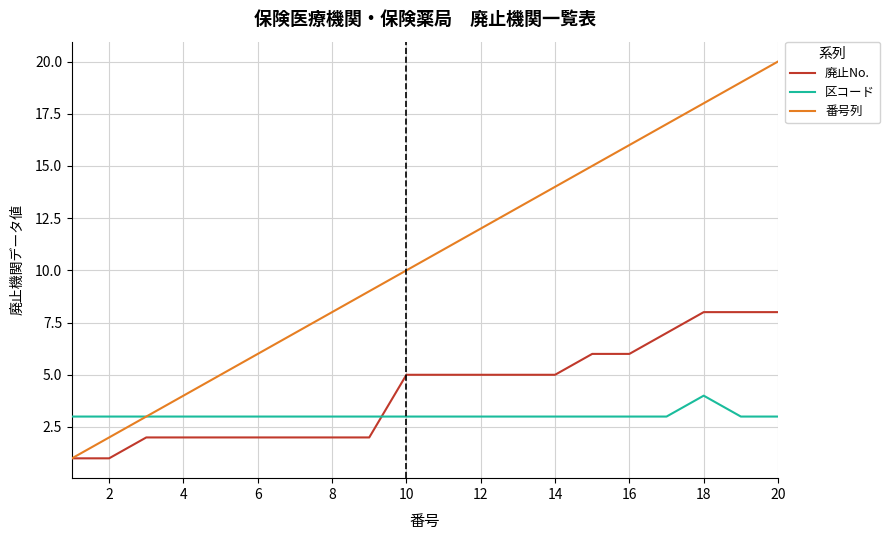

After their last crossing, which series has the higher values: 区コード or 廃止No.?

廃止No.